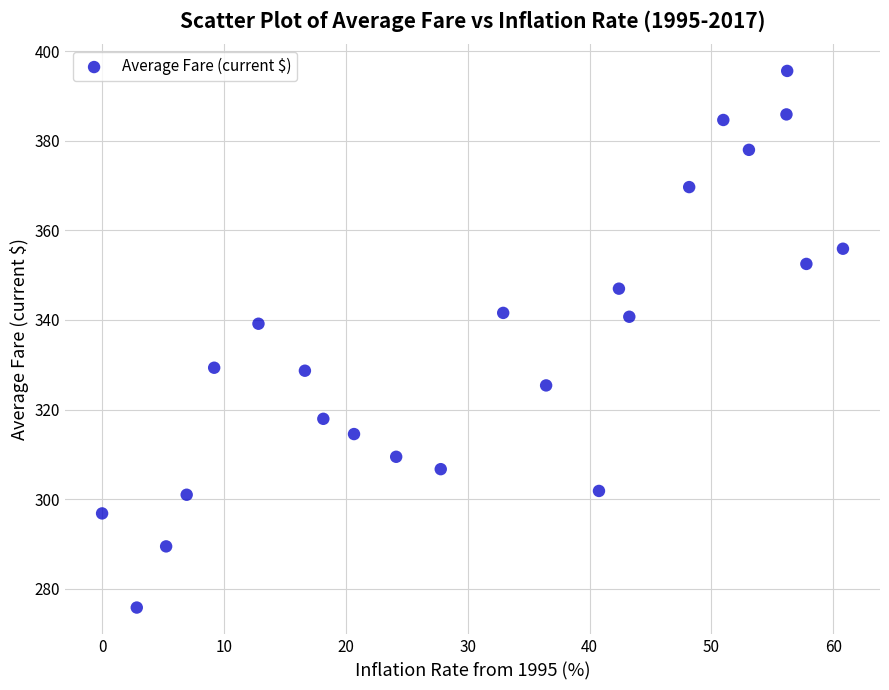

What Y value in the scatter plot is closest to 335?

339.2